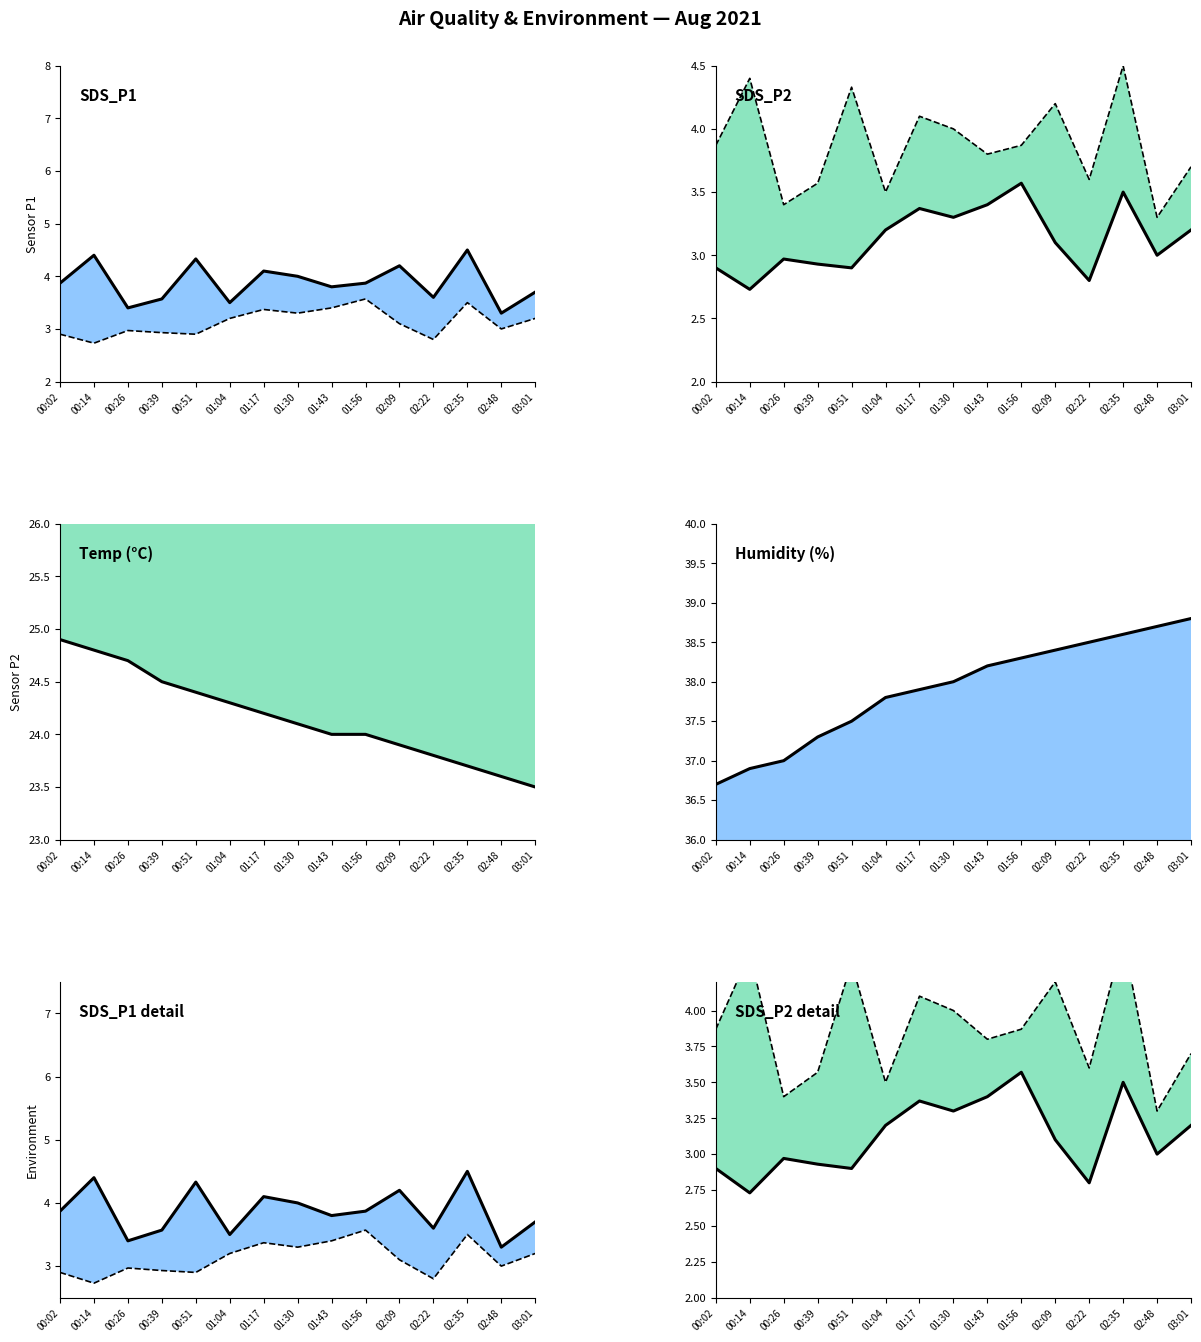

True or false: Humidity line has more than 0 points higher than both neighbors.

False